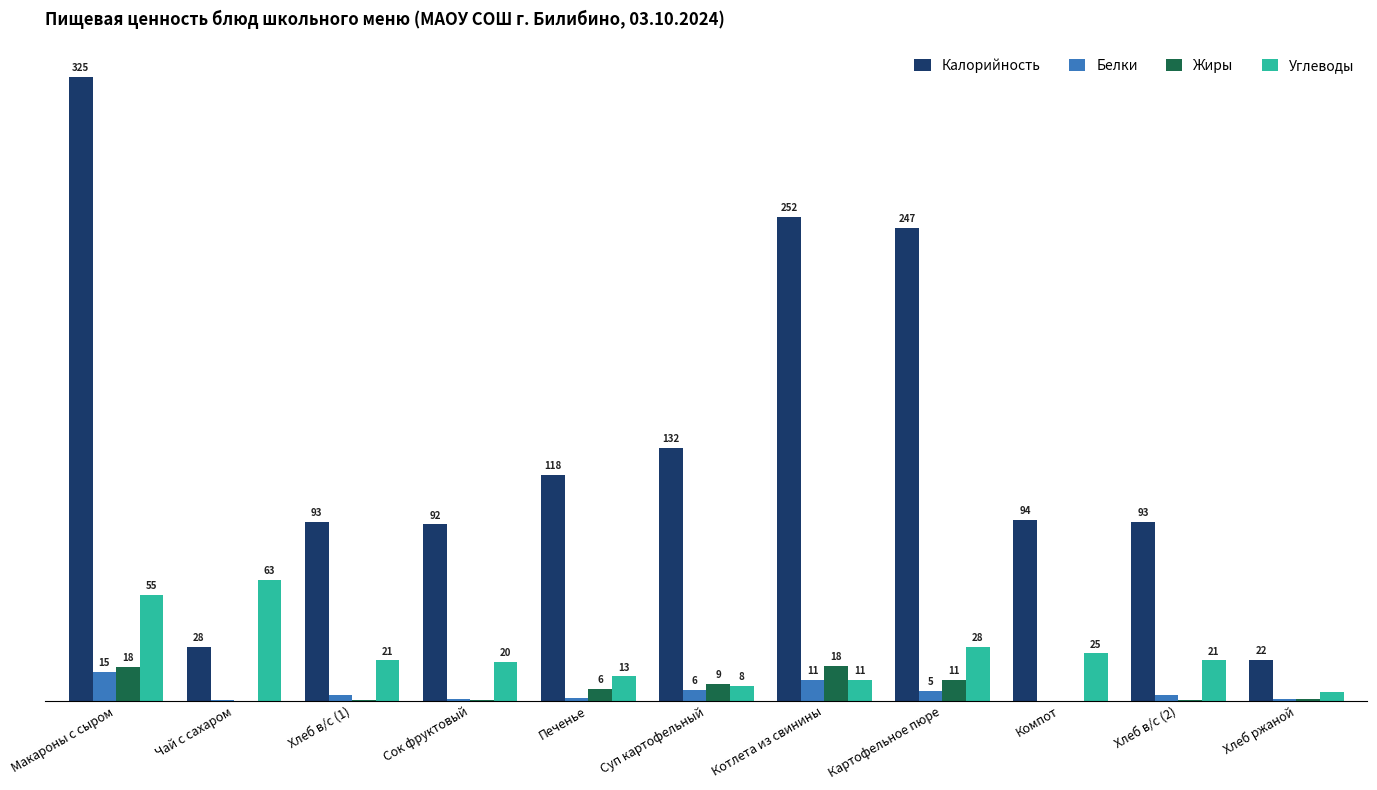

Where is Калорийность nearest to the value 173?

Суп картофельный